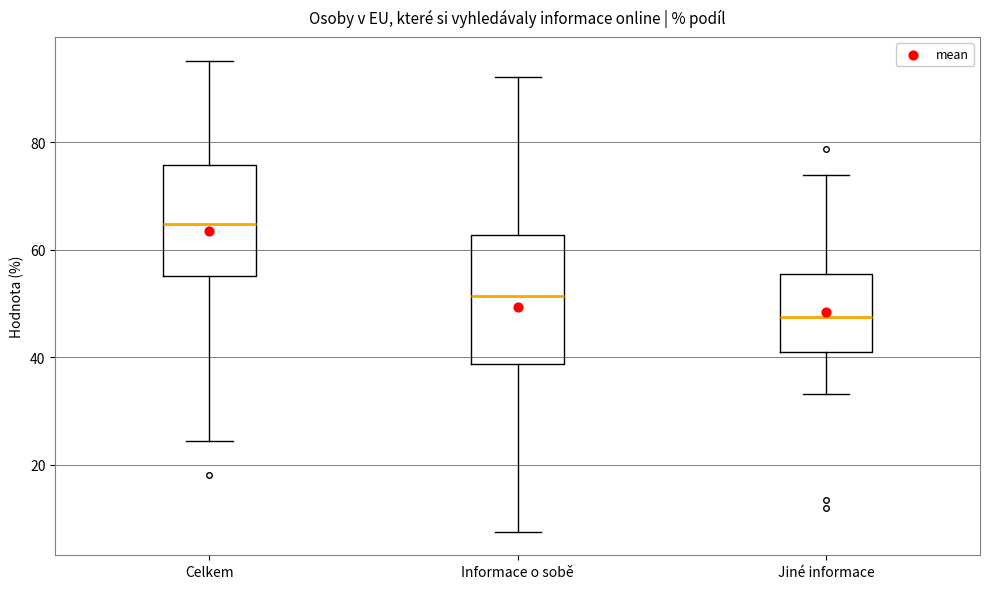

Reading left to right, transcribe this box plot: for each box, give where its median line is, the range the box spans, and where its two whiskers end, as read against the y-axis. The values are not printed on the chart, so give them approximately, as read against the axis.

Celkem: median 64, box 56 to 76, whiskers 24 to 96
Informace o sobě: median 52, box 38 to 62, whiskers 8 to 92
Jiné informace: median 48, box 40 to 56, whiskers 34 to 74